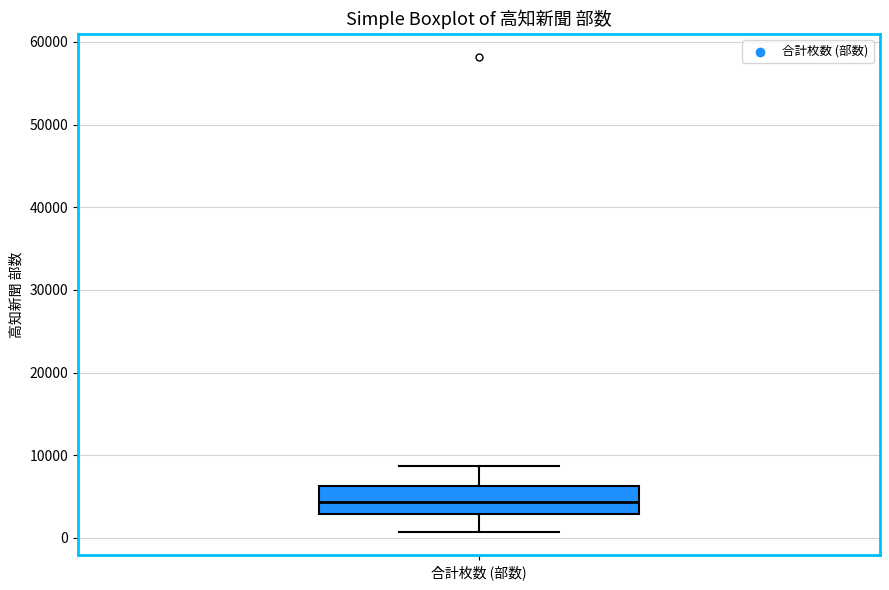

Read this box plot against the y-axis: the position of the median line, the range covered by the box, and the ends of both whiskers. The values are not printed on the chart, so give them approximately, as read against the axis.

median 4000, box 3000 to 6000, whiskers 1000 to 9000